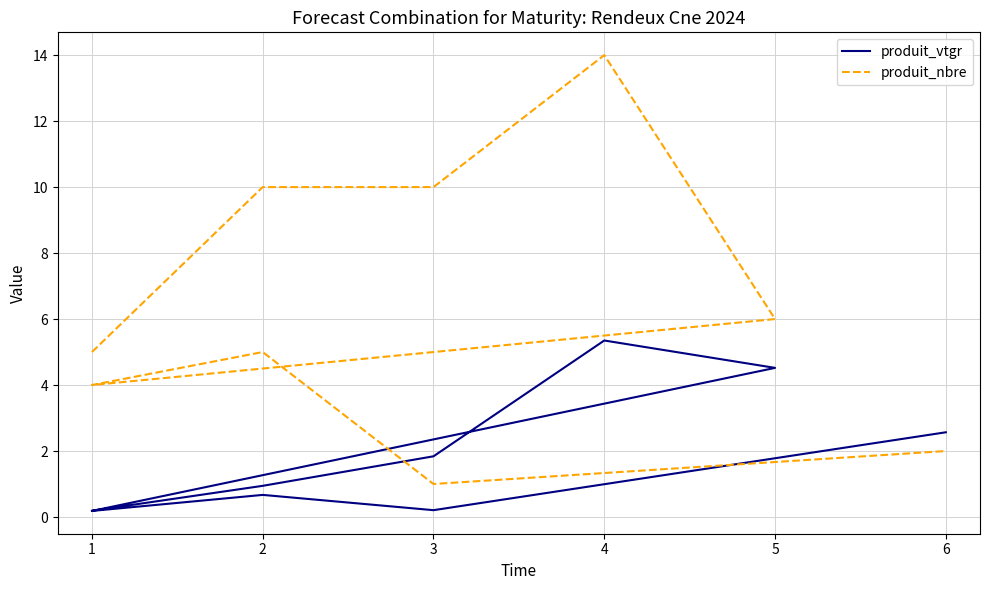

In produit_vtgr, how many points are lower than both neighbors (excluding endpoints)?

2